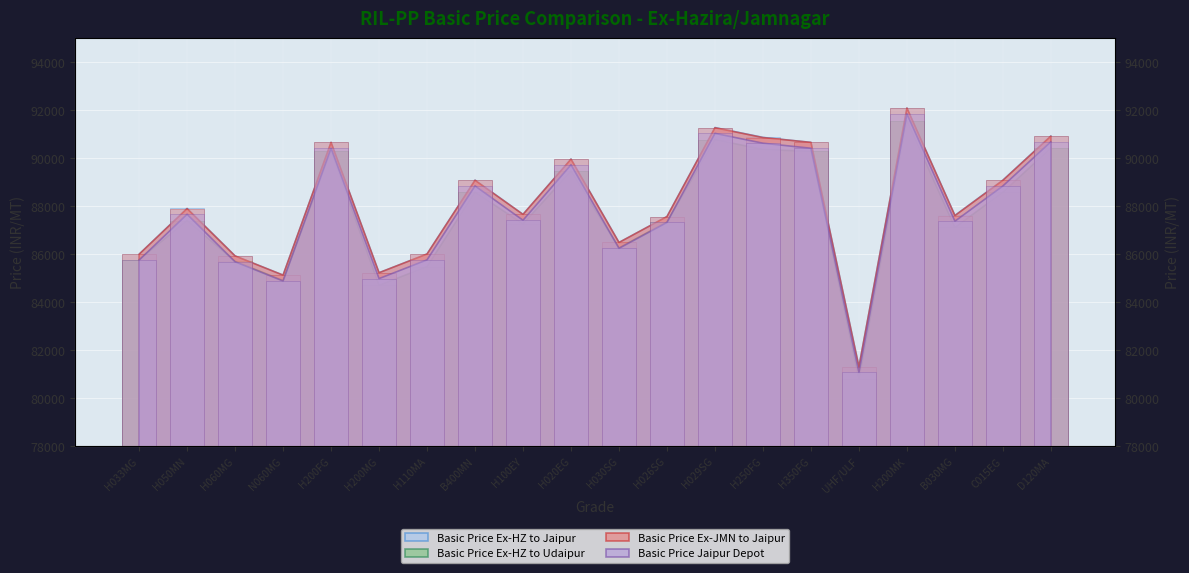

True or false: Basic Price Ex-HZ to Jaipur has a value of 120640 at H250FG.

False